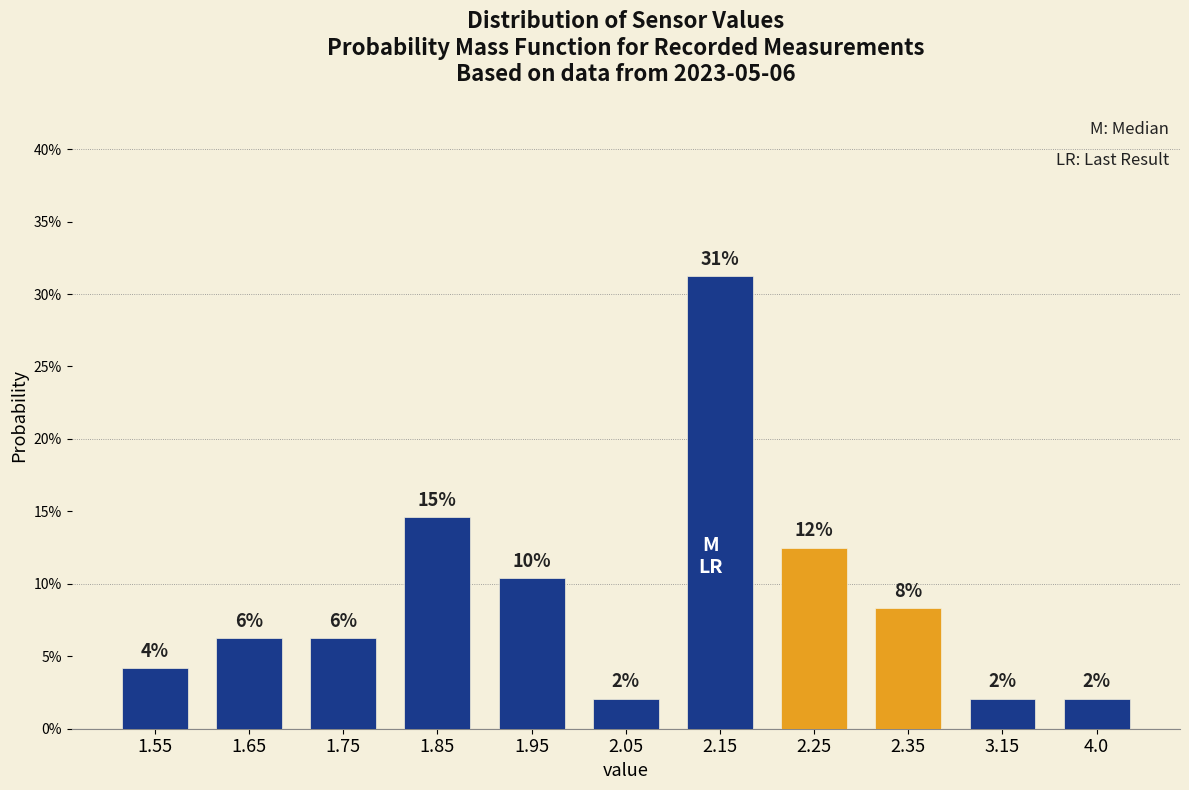

Does the chart contain any negative values?

No